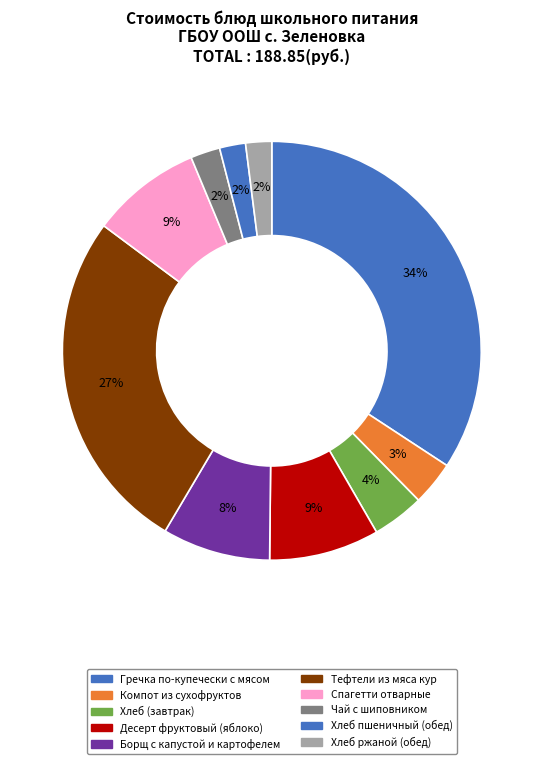

To the nearest percent, what portion does Спагетти отварные represent?

9%